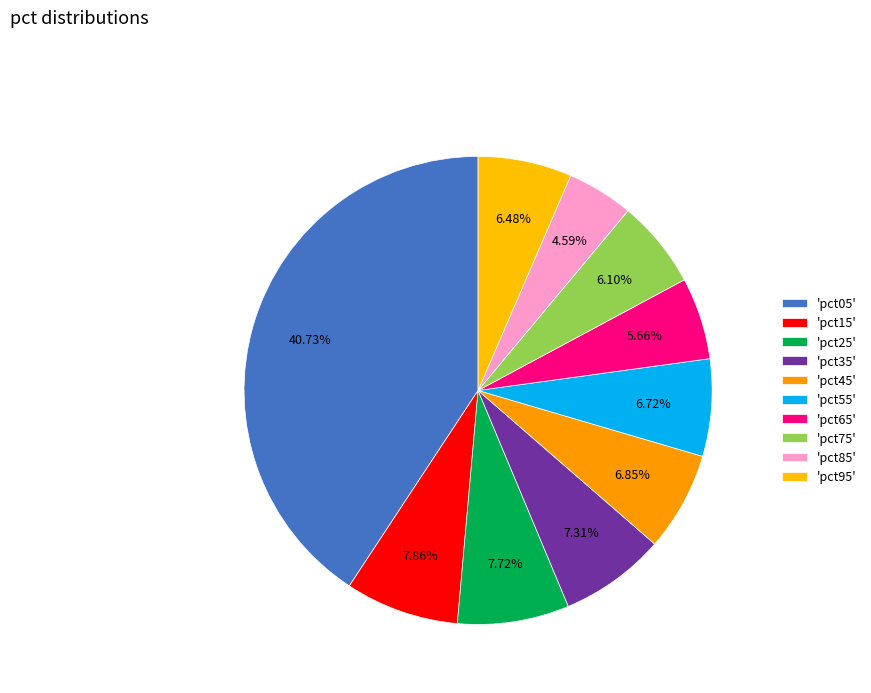

Is there any slice that represents more than half of the pie?

No